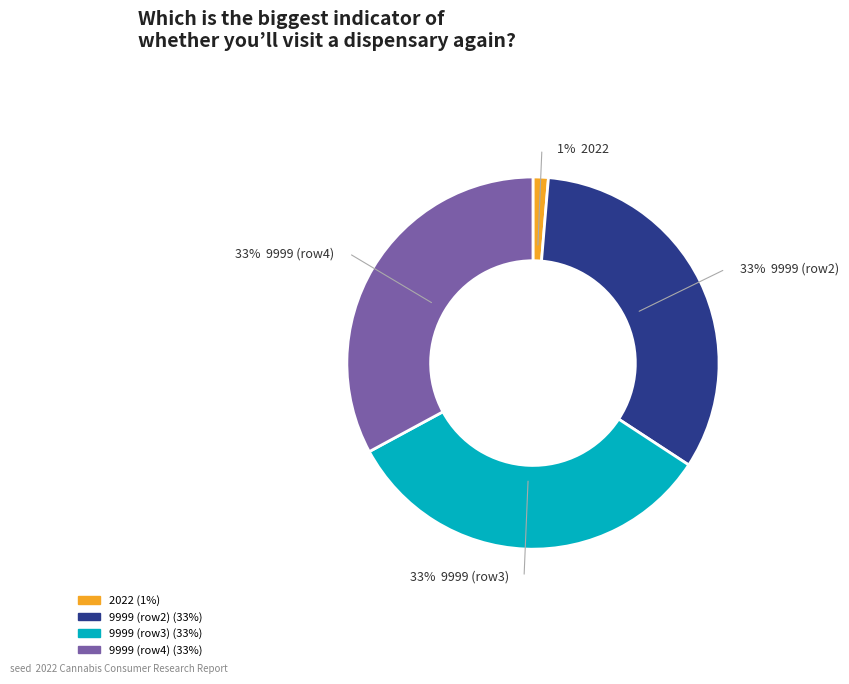

How many slices are in this pie chart?

4